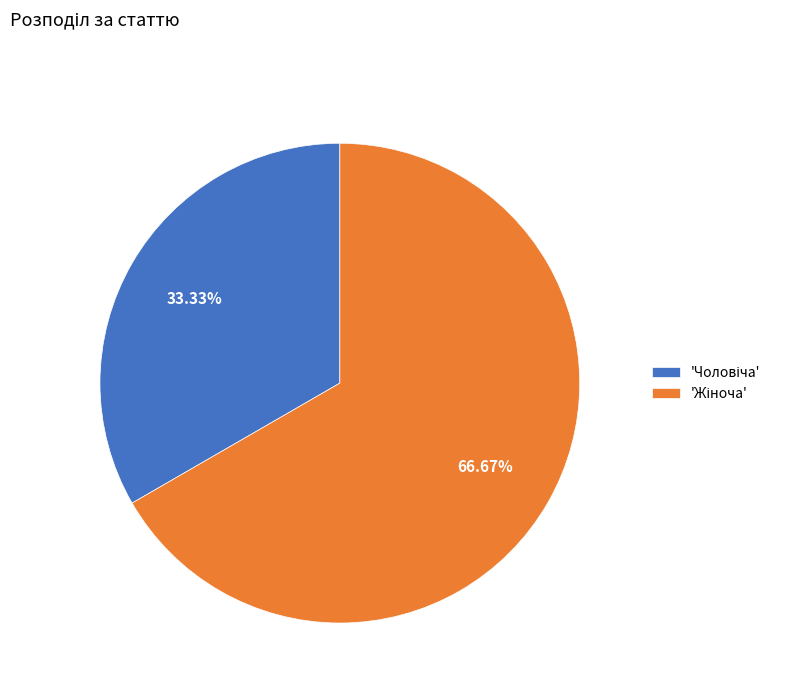

To the nearest percent, what is the difference between the largest and smallest slice percentages?

33%